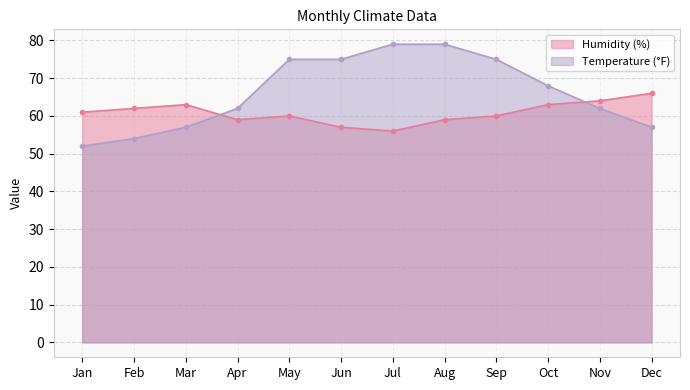

Count the Temperature (°F) values in the range 57 to 75.

8